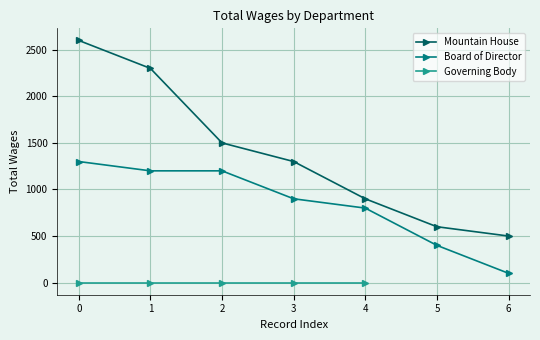

What is the sum of all Mountain House values?

9700